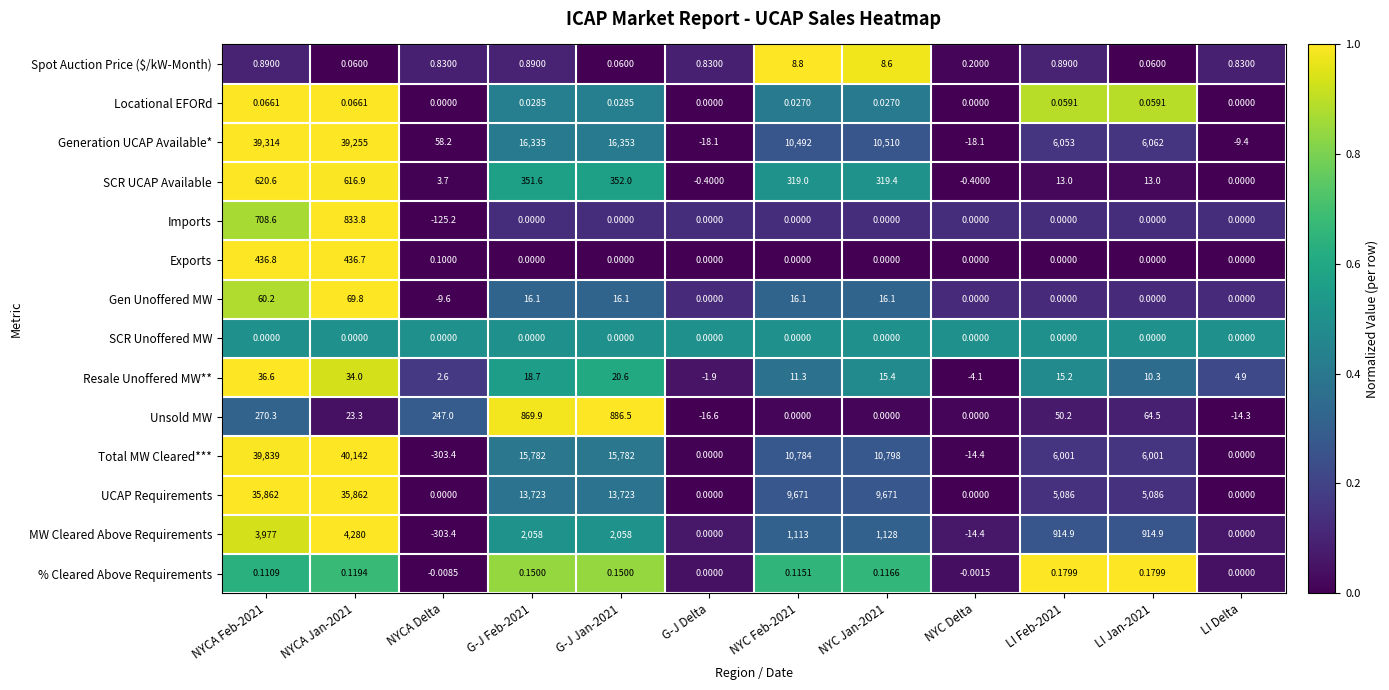

How many values in the Locational EFORd series exceed 0?

8